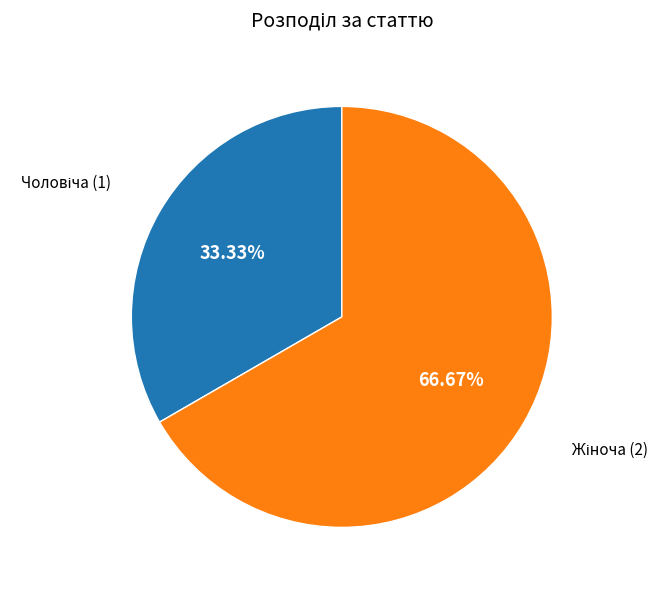

Is there any slice that represents more than half of the pie?

Yes